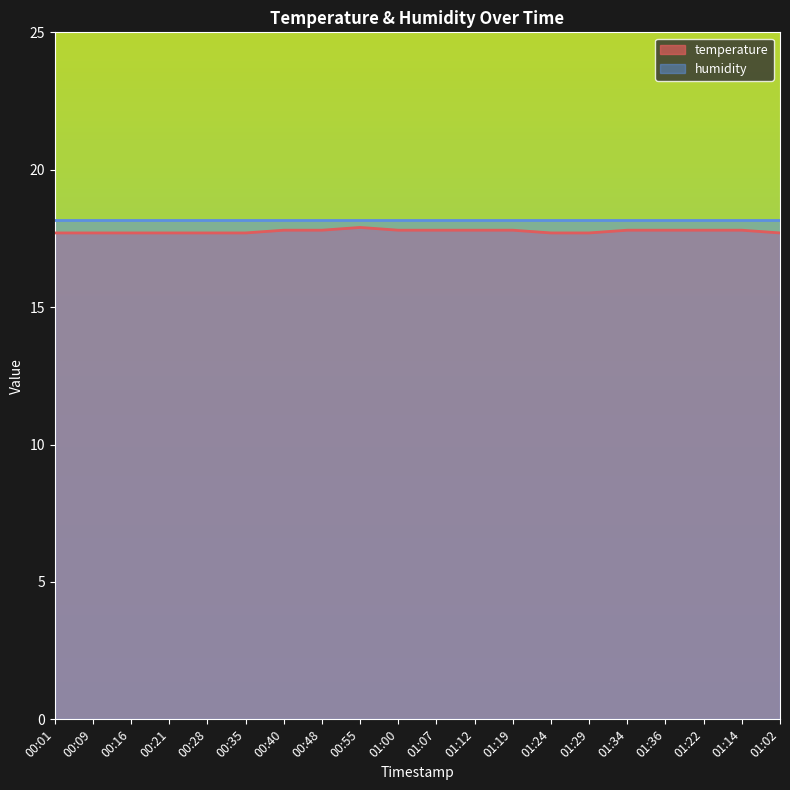

What is the label of the 15th point from the left?

01:29